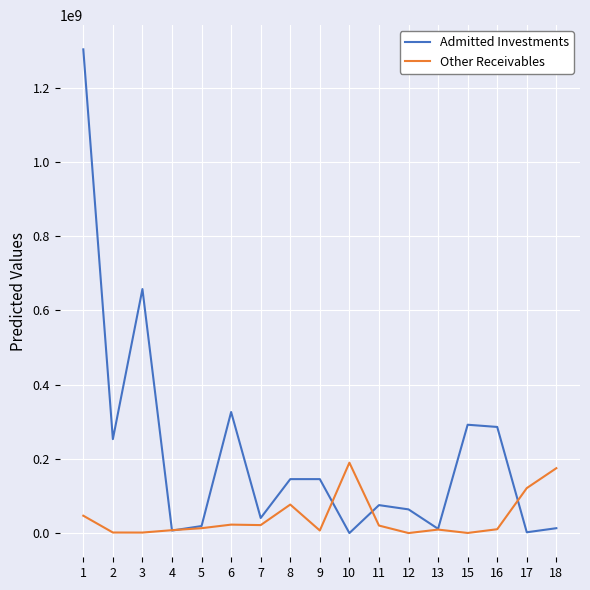

Does the chart display data point markers on the line(s)?

No